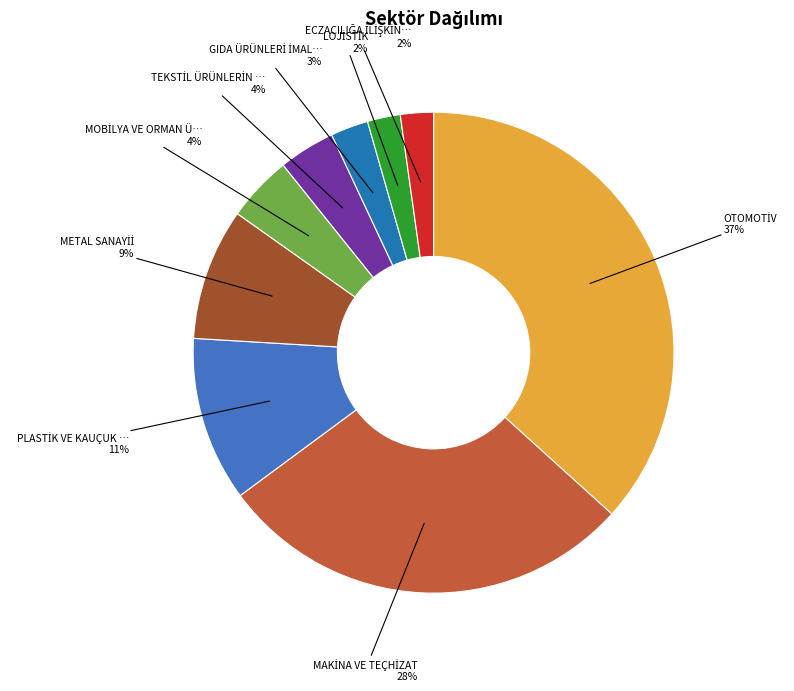

How many slices are in this pie chart?

9